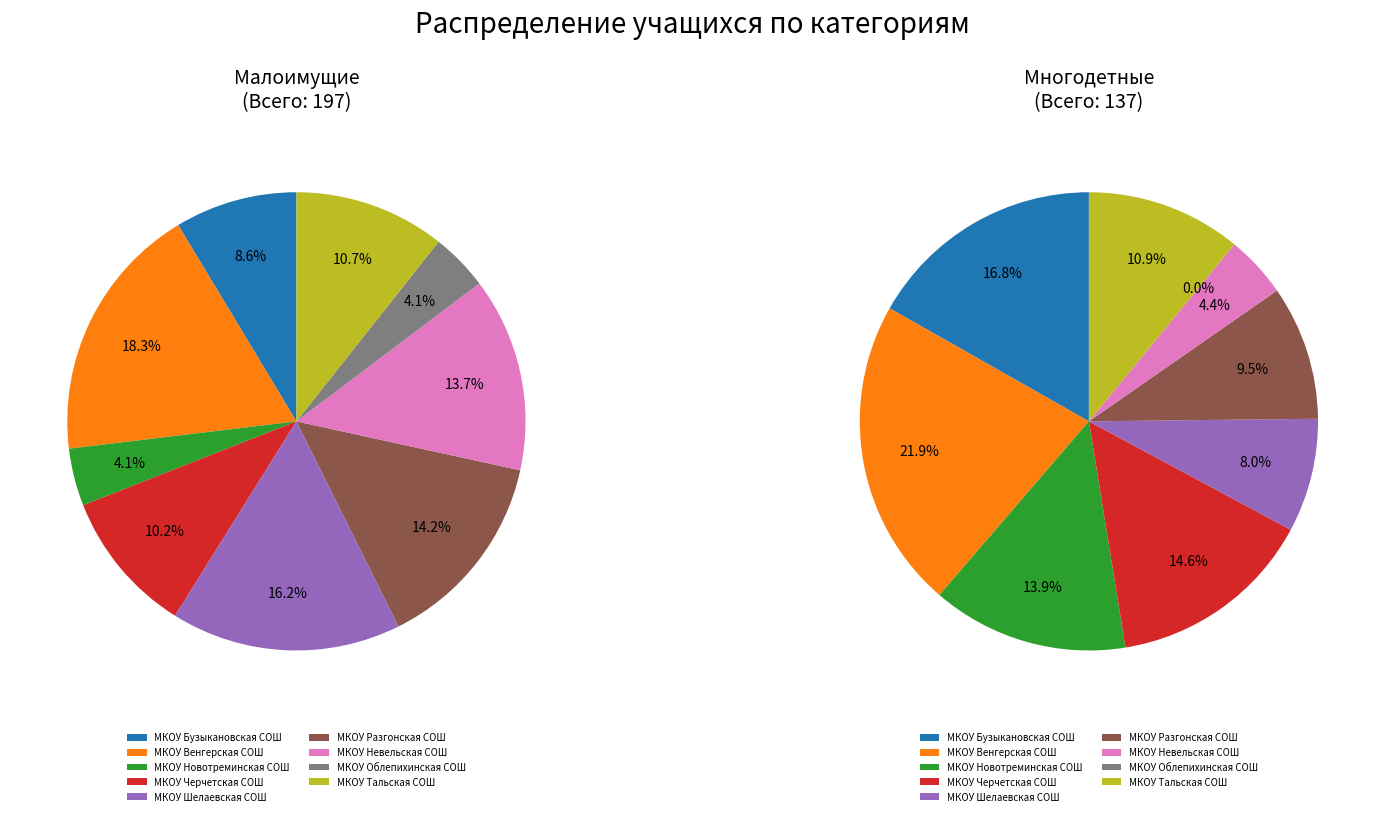

To the nearest percent, what is the difference between the largest and smallest slice percentages?

22%